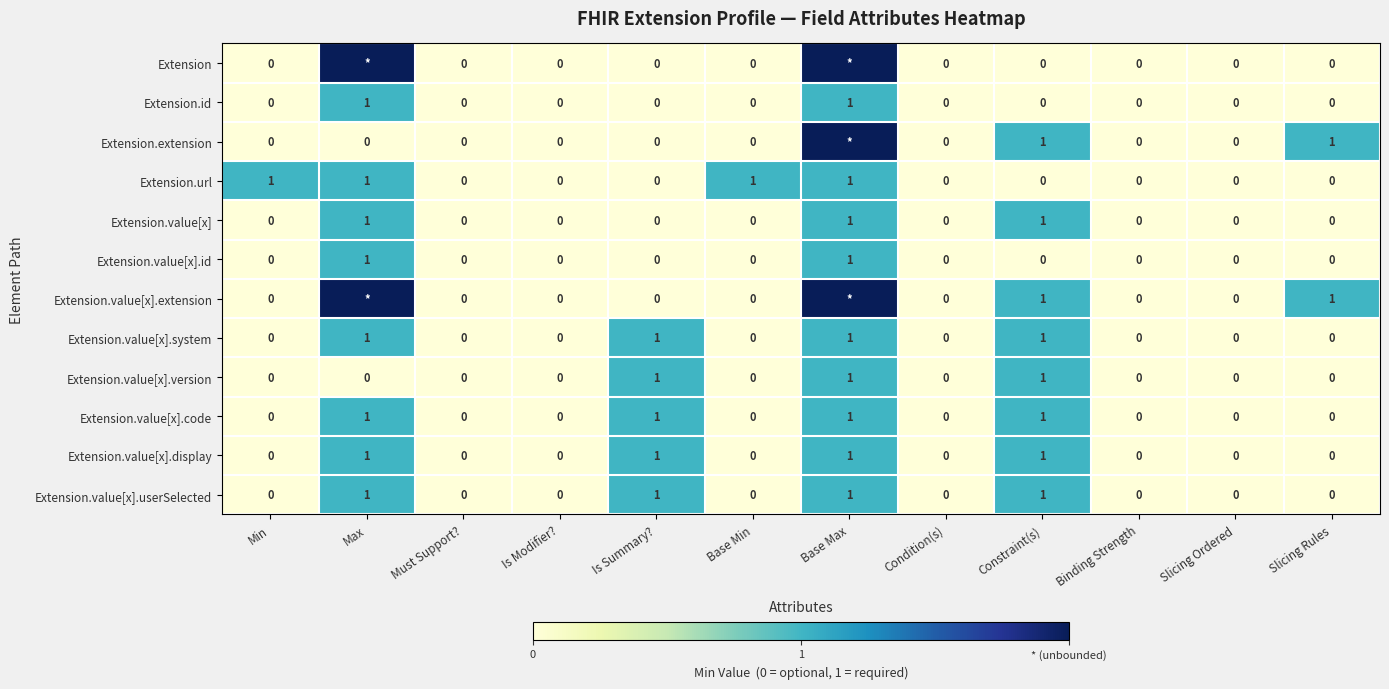

At how many categories does at least one series exceed 1?

2